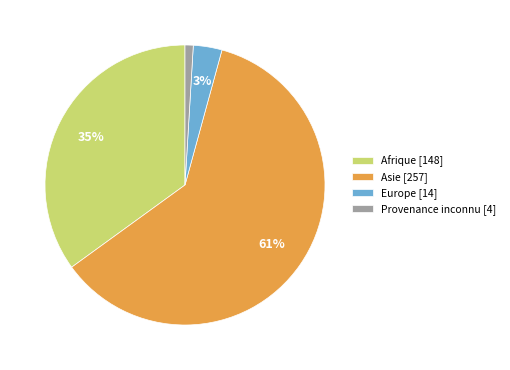

To the nearest percent, what is the average slice percentage?

25%